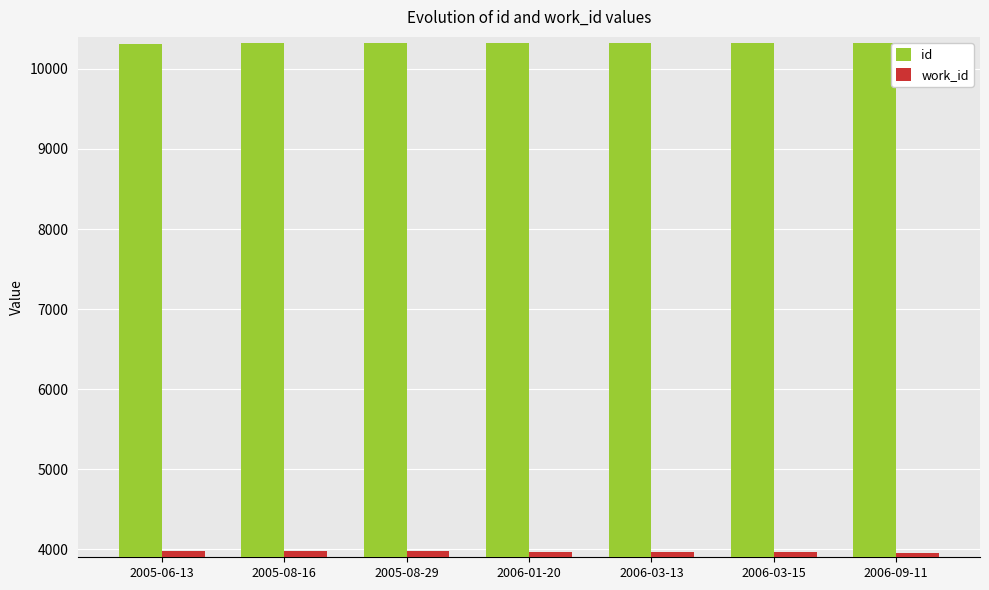

What is the label of the 6th bar from the left?

2006-03-15